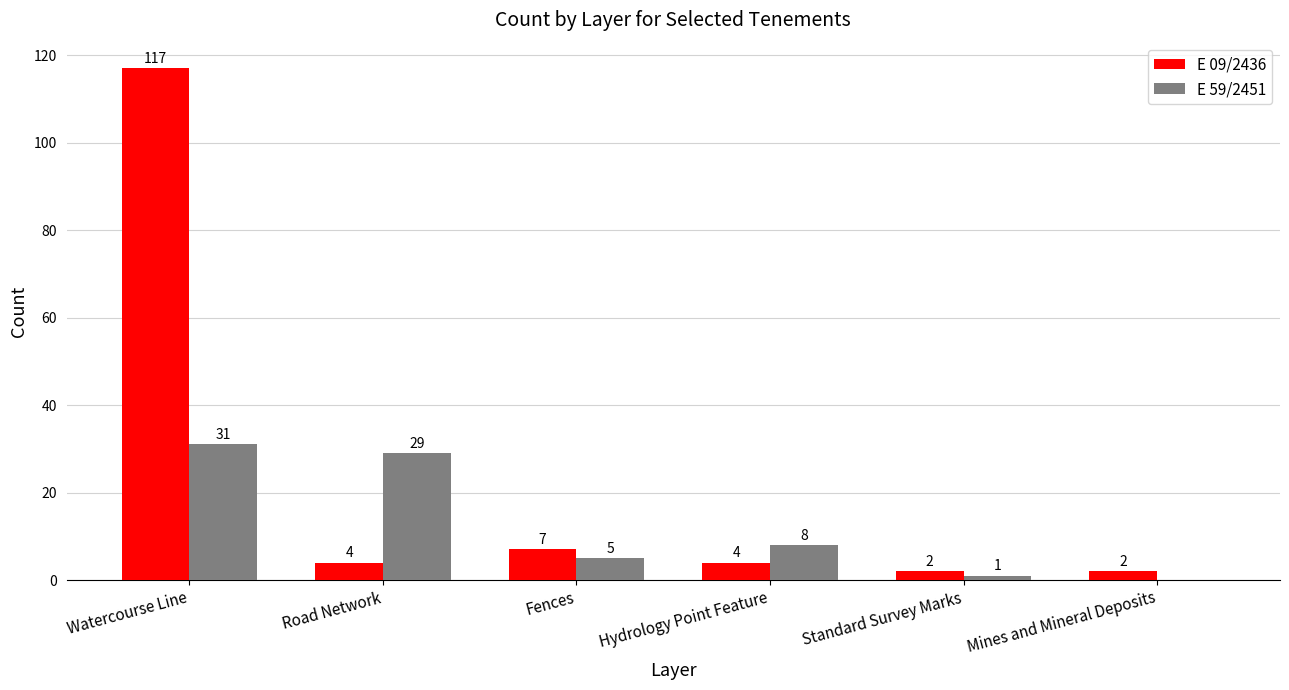

Which series has the largest range (max minus min)?

E 09/2436